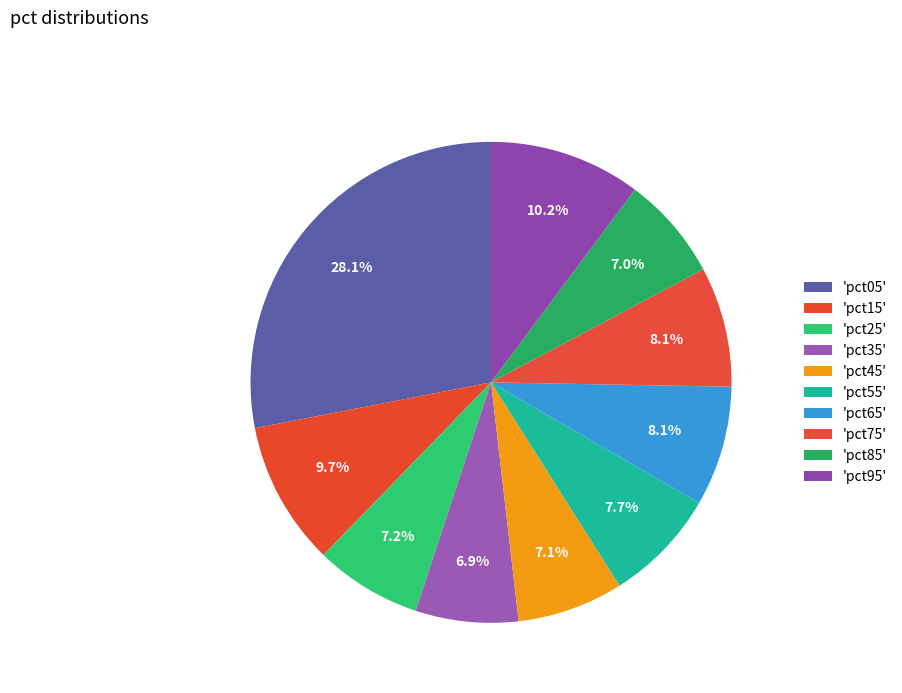

To the nearest percent, what is the average slice percentage?

10%